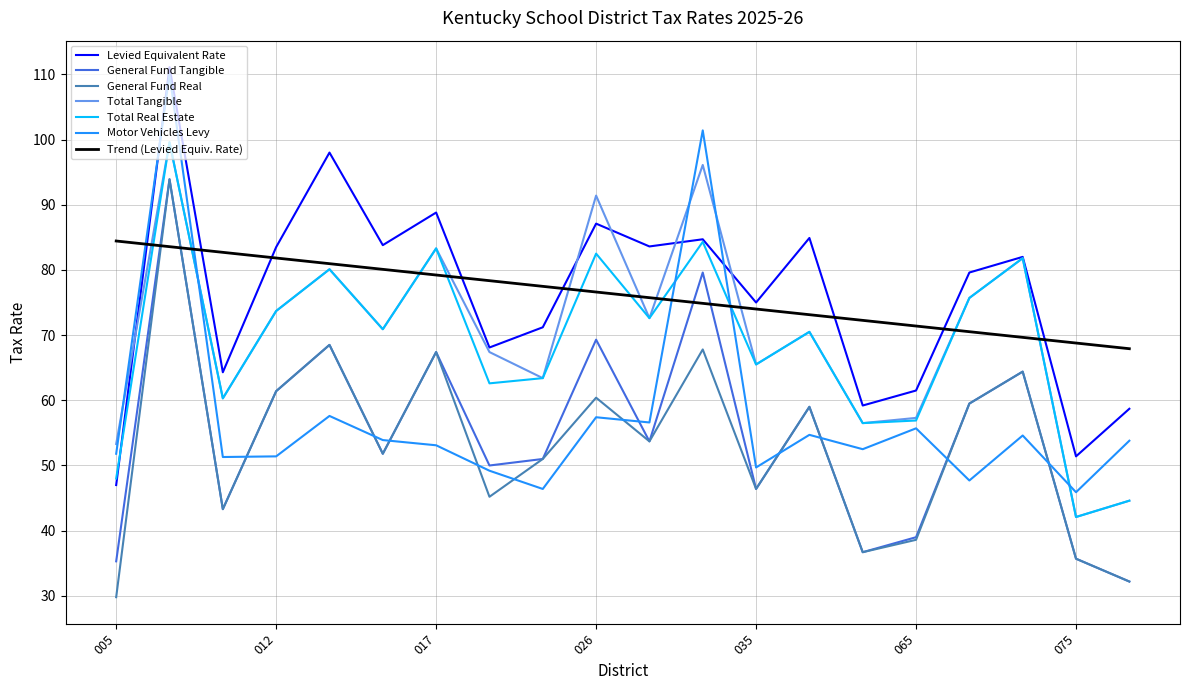

Does the chart display data point markers on the line(s)?

No